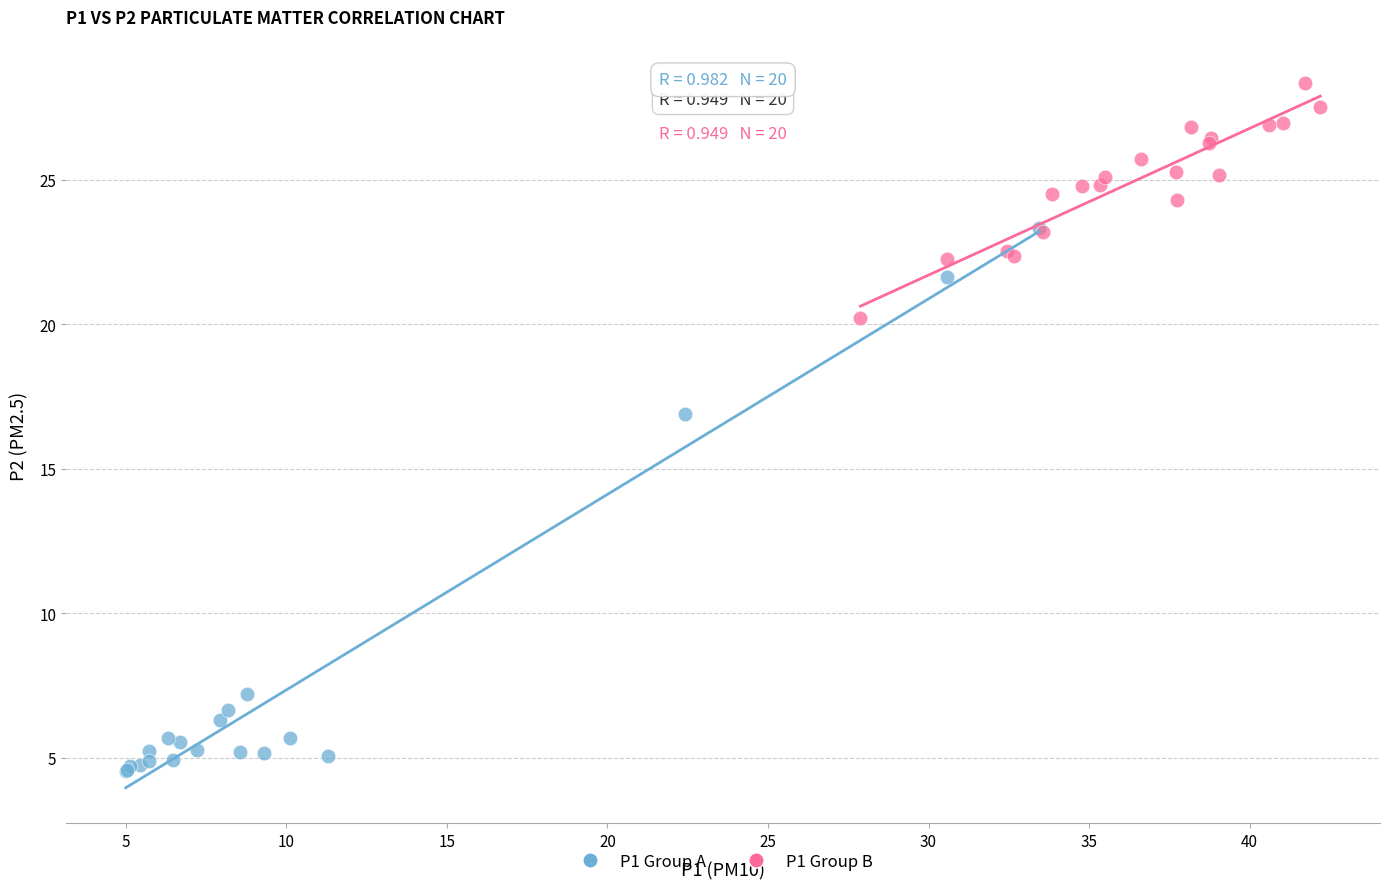

What are all the series names shown in the legend?

P1 Group A, P1 Group B